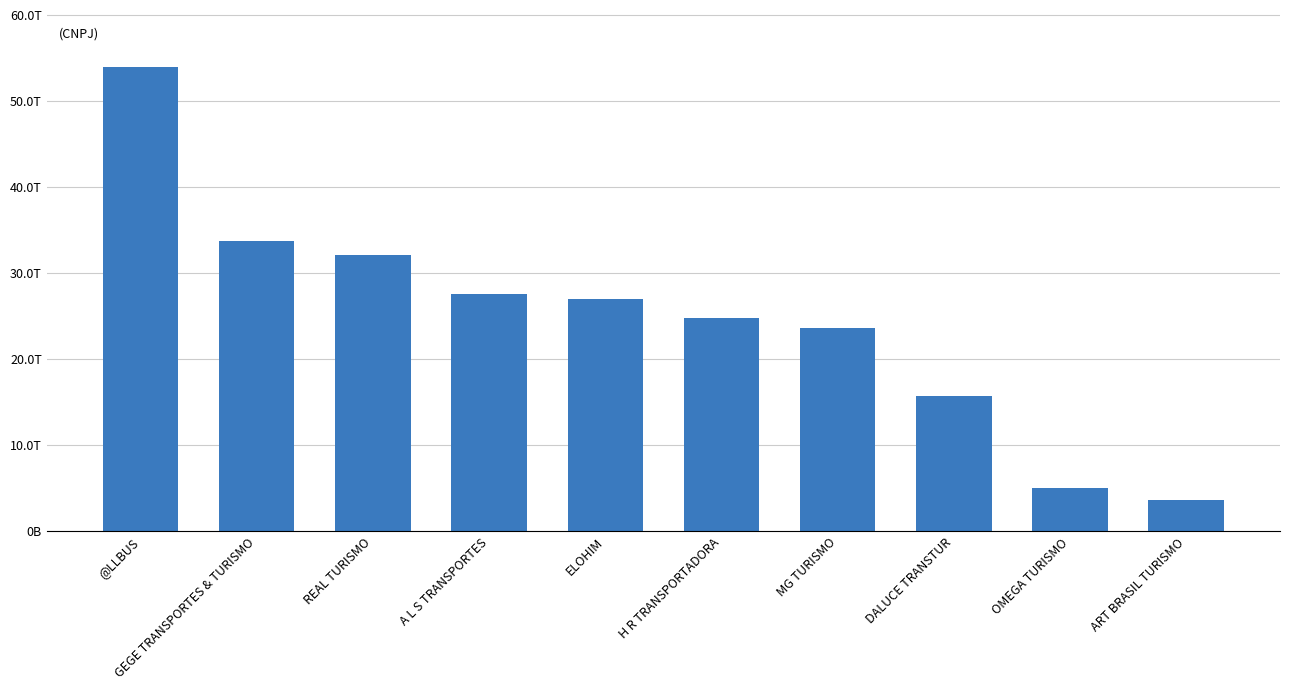

Does the chart contain any negative values?

No